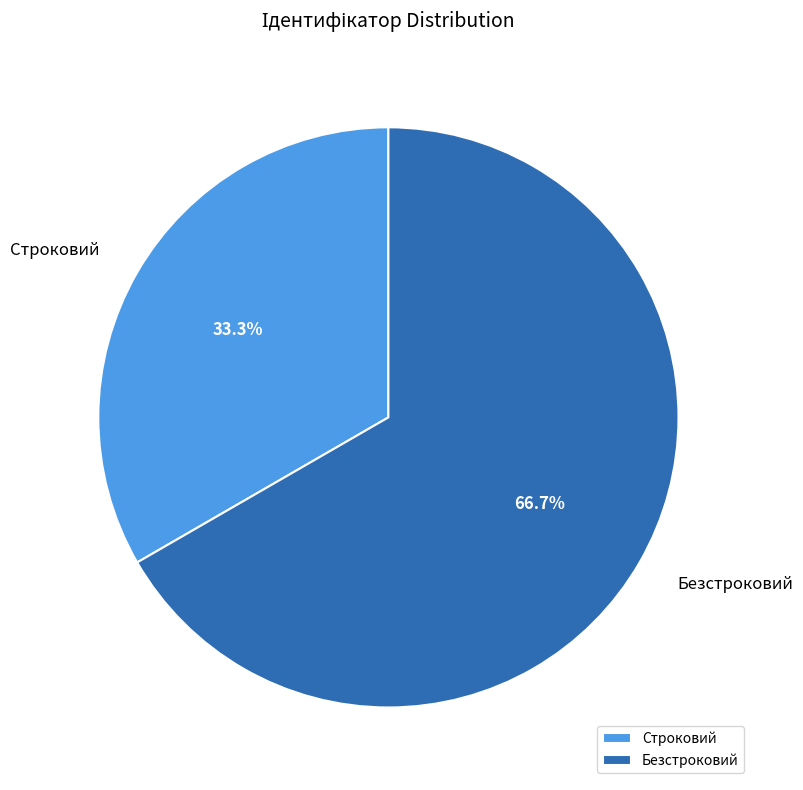

How many slices are in this pie chart?

2